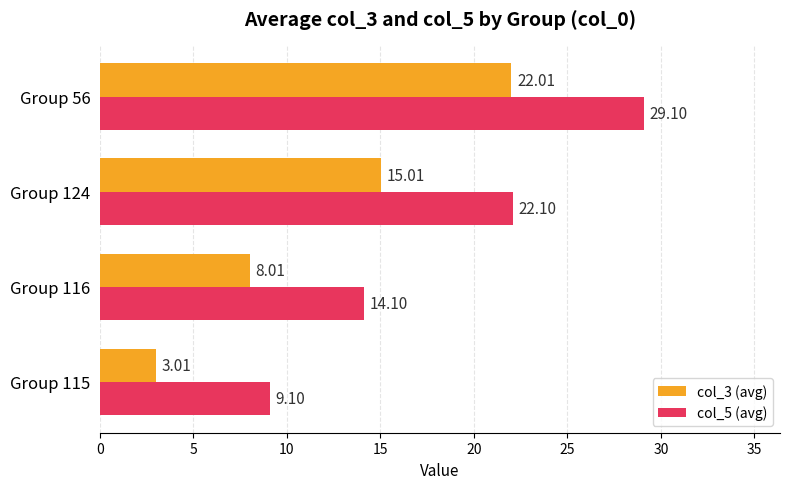

Which series has the largest range (max minus min)?

col_5 (avg)